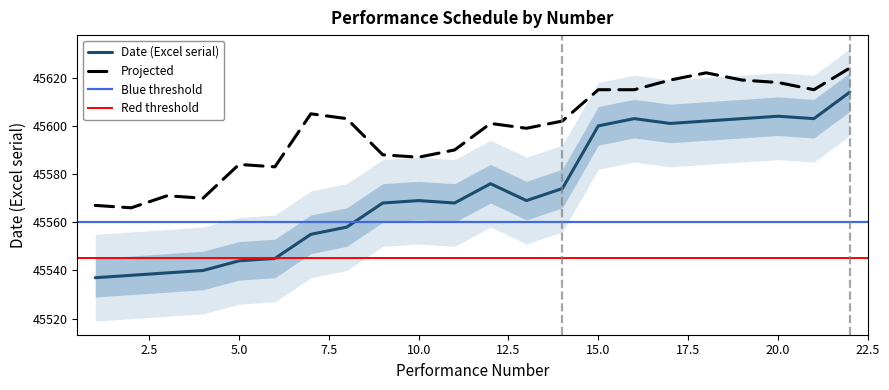

List the labels in order of value, largest first.

22, 20, 16, 19, 21, 18, 17, 15, 12, 14, 10, 13, 9, 11, 8, 7, 6, 5, 4, 3, 2, 1